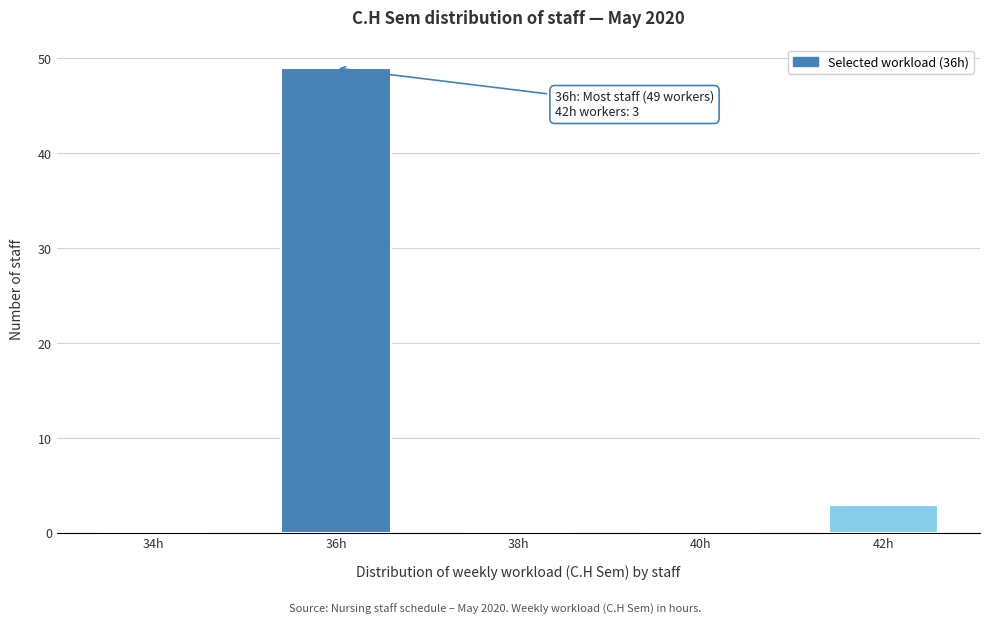

Reading left to right, list all the values displayed in this chart.

34h=0	36h=49	38h=0	40h=0	42h=3